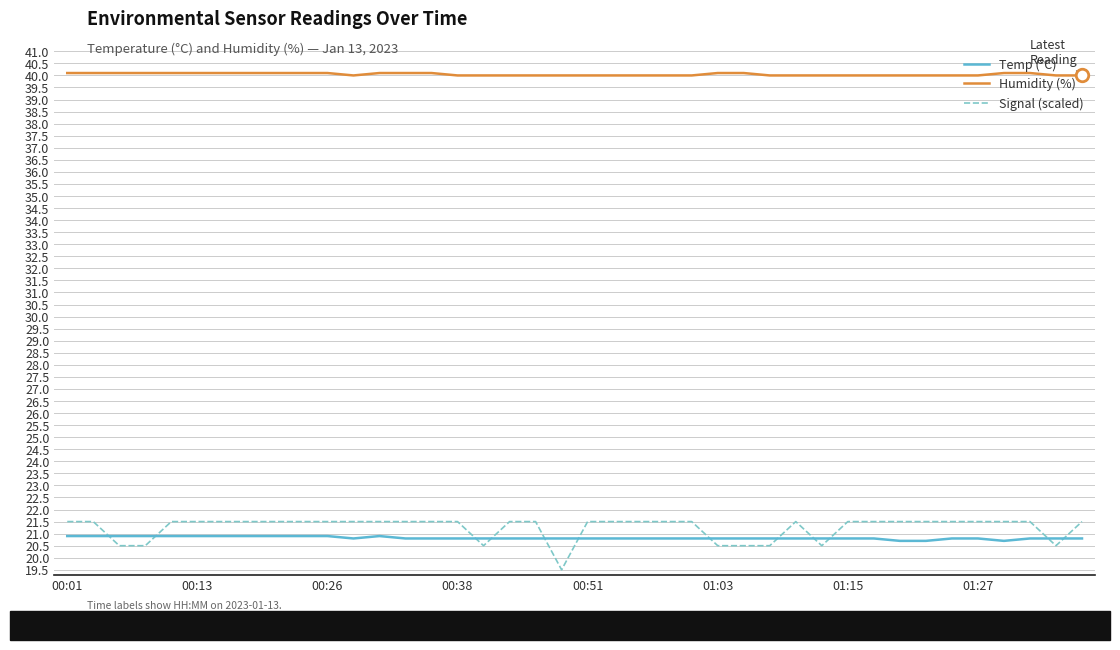

What is the smallest value displayed?

19.5